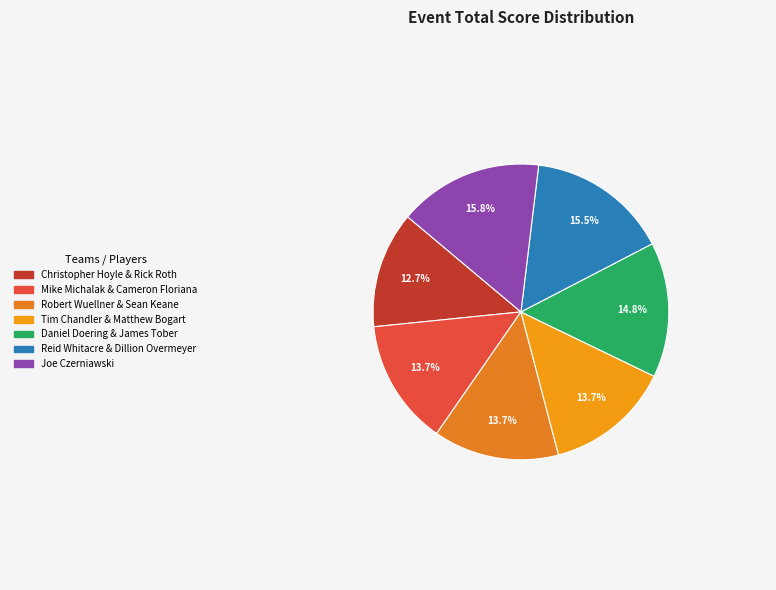

Count the number of slices in the pie.

7